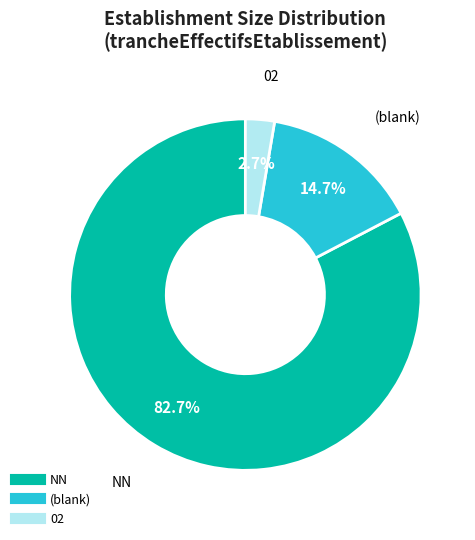

Is there a majority slice in this chart?

Yes